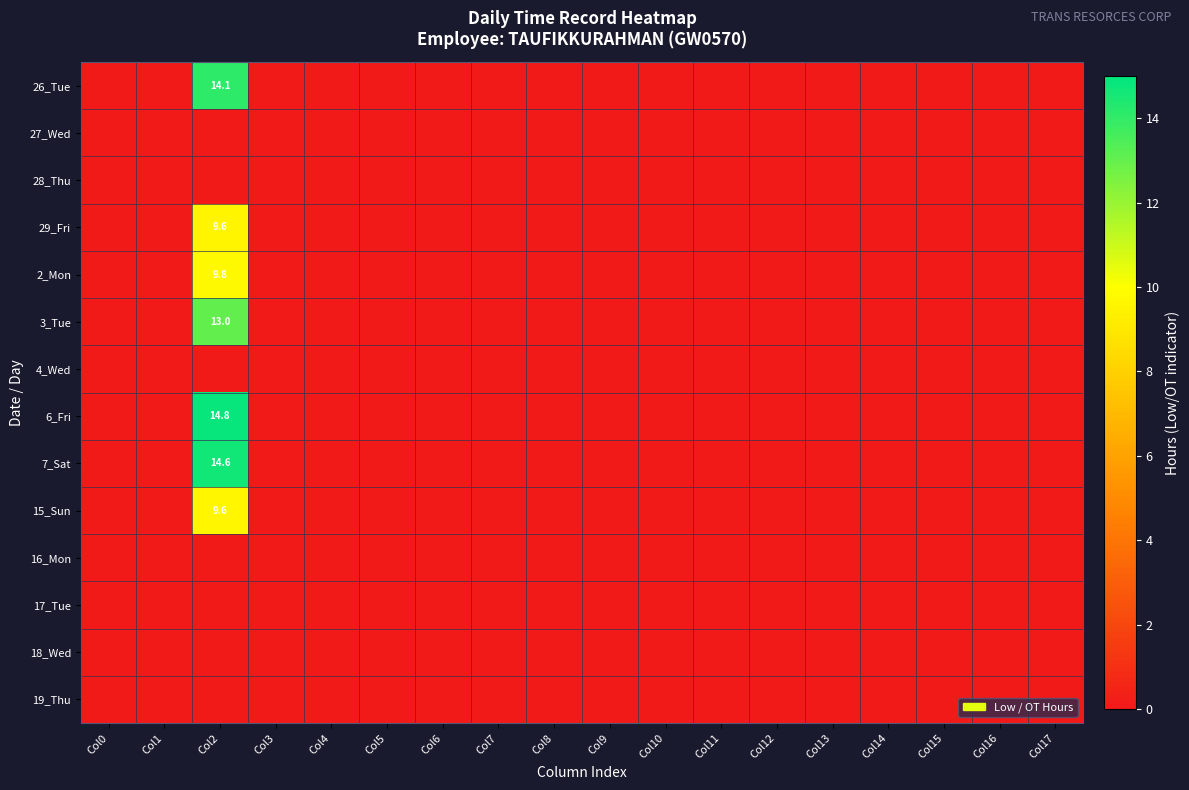

Is it true that 2_Mon equals 2.5 at Col2?

False